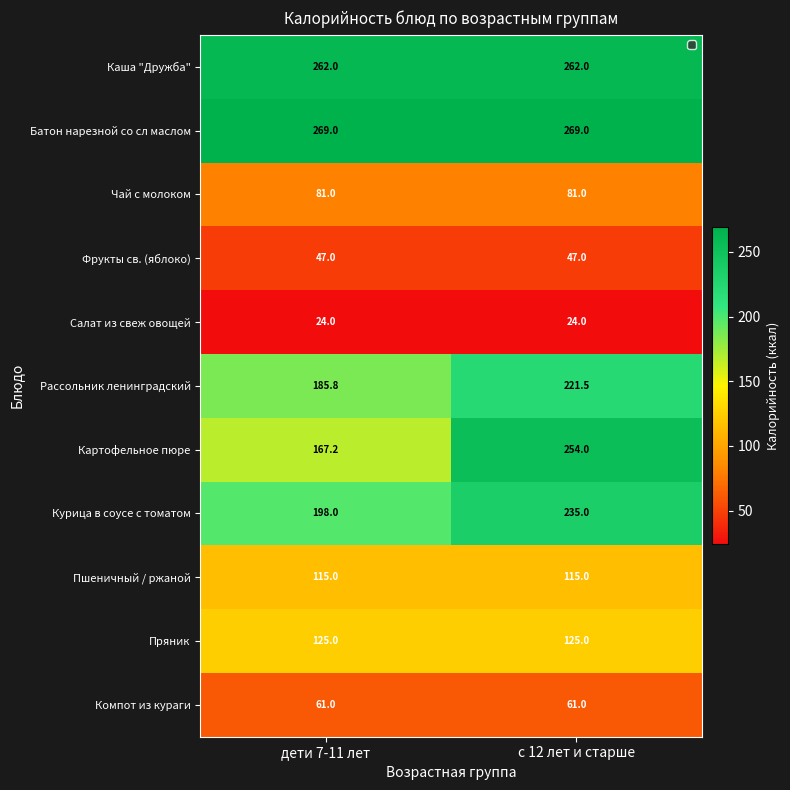

Rank the series by their maximum value, from highest to lowest.

Батон нарезной со сл маслом, Каша "Дружба", Картофельное пюре, Курица в соусе с томатом, Рассольник ленинградский, Пряник, Пшеничный / ржаной, Чай с молоком, Компот из кураги, Фрукты св. (яблоко), Салат из свеж овощей